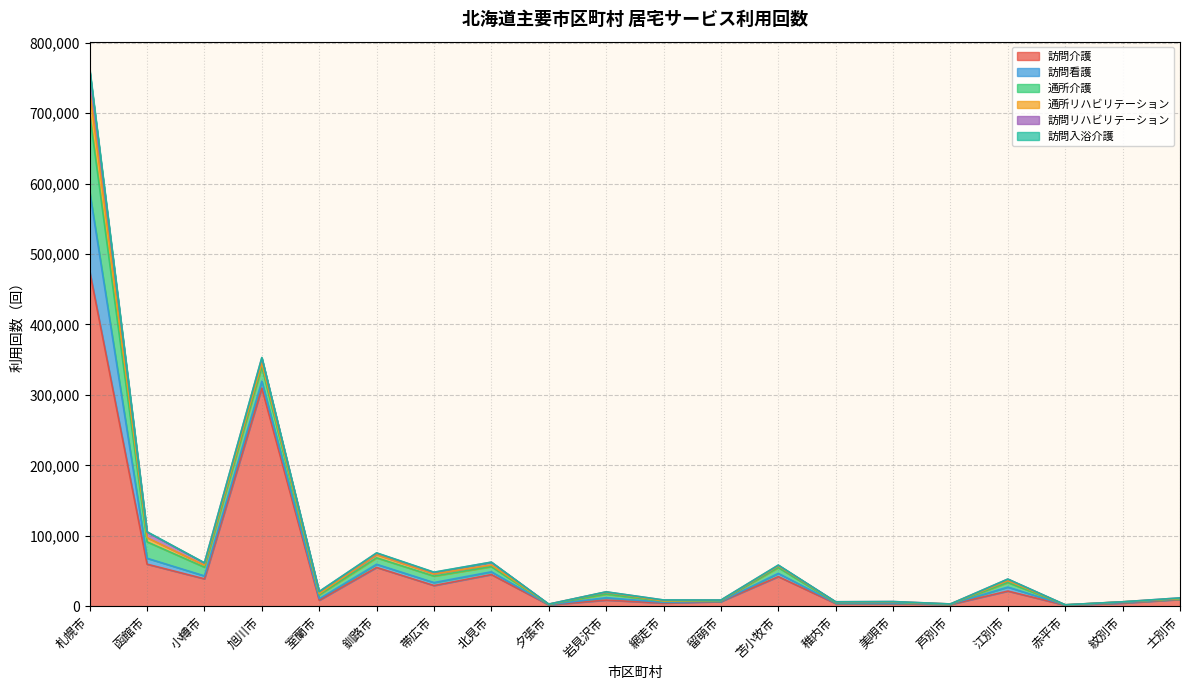

Rank the series by their maximum value, from highest to lowest.

訪問介護, 訪問看護, 通所介護, 通所リハビリテーション, 訪問リハビリテーション, 訪問入浴介護